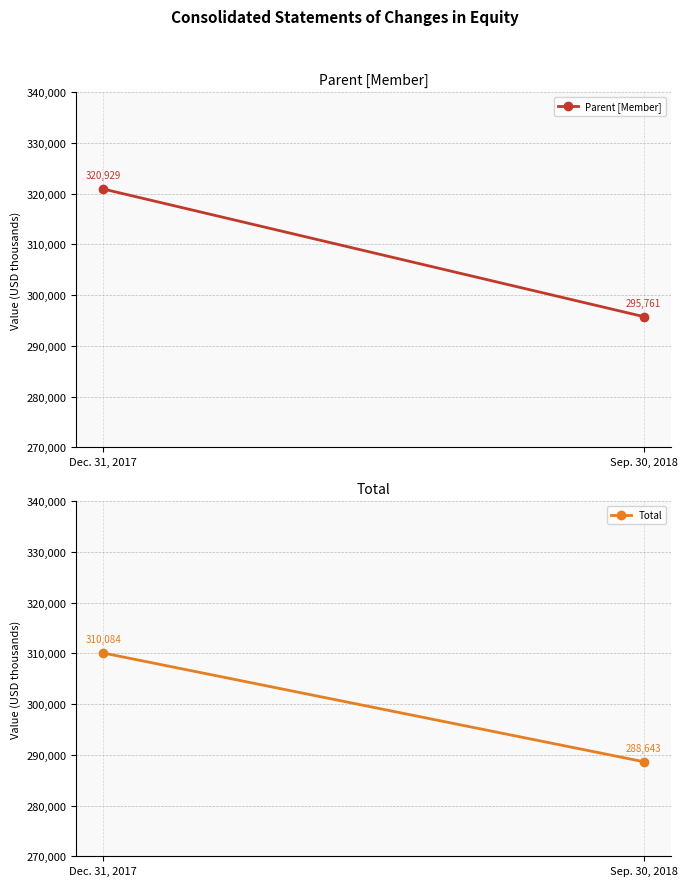

Where is Parent [Member] nearest to the value 308345?

Dec. 31, 2017